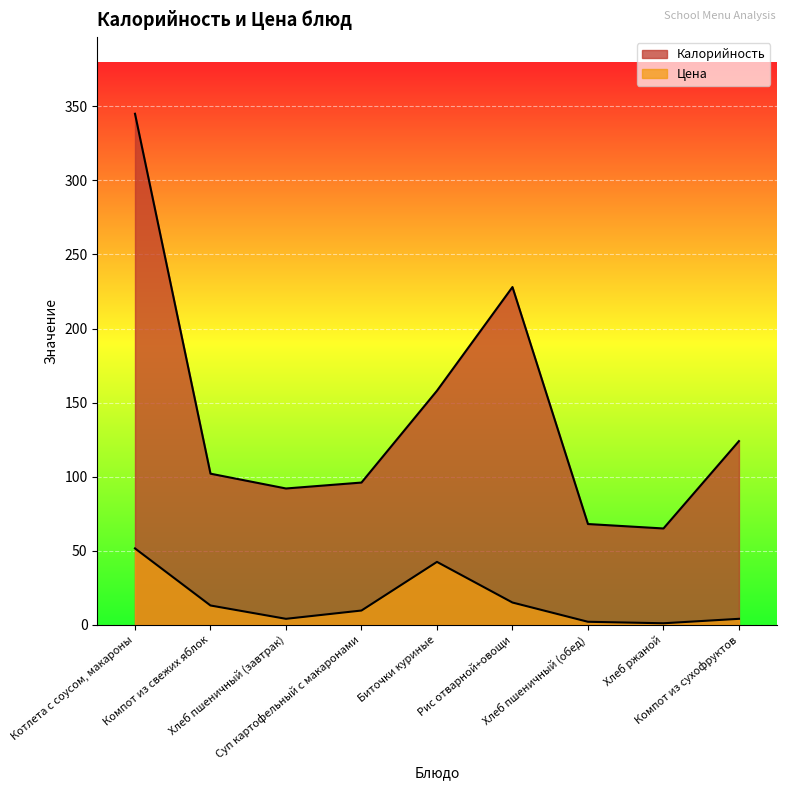

What is the spread (max minus min) of values at Хлеб пшеничный (завтрак)?

88.0